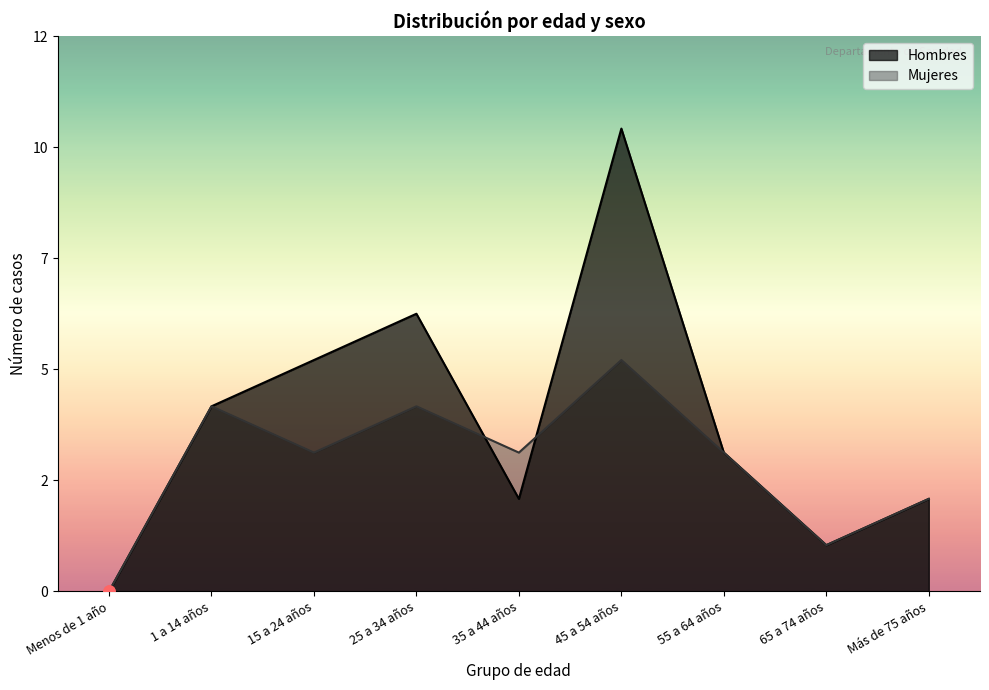

What is the value of the Hombres point at the 2nd from the left?

4